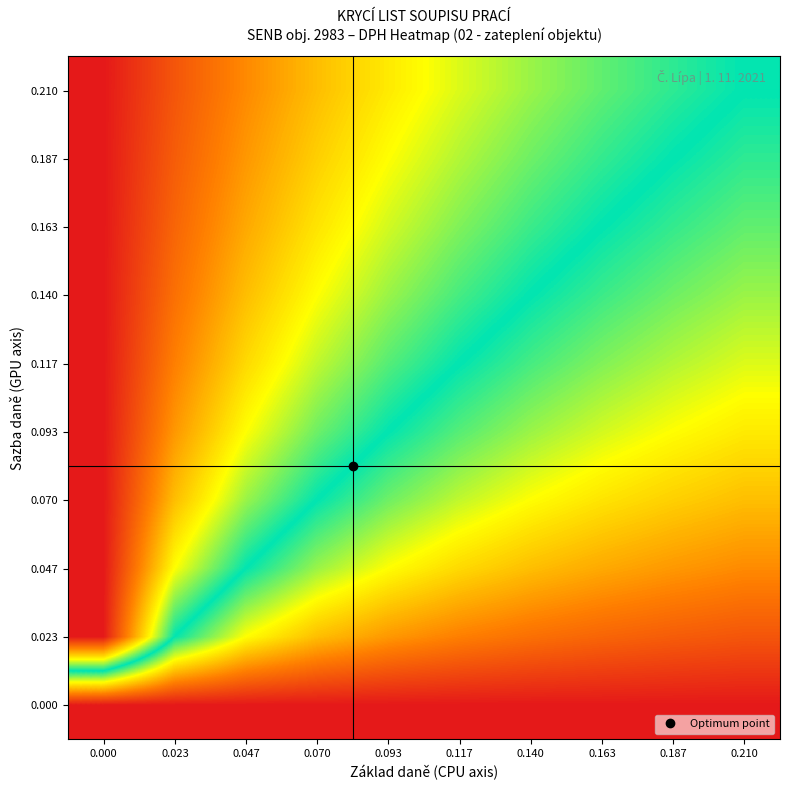

Reading left to right, transcribe all the data shown in this chart.

0.000: 0.000=0.0	0.023=0.0	0.047=0.0	0.070=0.0	0.093=0.0	0.117=0.0	0.140=0.0	0.163=0.0	0.187=0.0	0.210=0.0
0.023: 0.000=0.2	0.023=0.1	0.047=0.1	0.070=0.1	0.093=0.0	0.117=0.0	0.140=0.0	0.163=0.0	0.187=0.0	0.210=0.0
0.047: 0.000=0.2	0.023=0.1	0.047=0.1	0.070=0.1	0.093=0.1	0.117=0.1	0.140=0.1	0.163=0.0	0.187=0.0	0.210=0.0
0.070: 0.000=0.2	0.023=0.2	0.047=0.1	0.070=0.1	0.093=0.1	0.117=0.1	0.140=0.1	0.163=0.1	0.187=0.1	0.210=0.1
0.093: 0.000=0.2	0.023=0.2	0.047=0.1	0.070=0.1	0.093=0.1	0.117=0.1	0.140=0.1	0.163=0.1	0.187=0.1	0.210=0.1
0.117: 0.000=0.2	0.023=0.2	0.047=0.1	0.070=0.1	0.093=0.1	0.117=0.1	0.140=0.1	0.163=0.1	0.187=0.1	0.210=0.1
0.140: 0.000=0.2	0.023=0.2	0.047=0.2	0.070=0.1	0.093=0.1	0.117=0.1	0.140=0.1	0.163=0.1	0.187=0.1	0.210=0.1
0.163: 0.000=0.2	0.023=0.2	0.047=0.2	0.070=0.1	0.093=0.1	0.117=0.1	0.140=0.1	0.163=0.1	0.187=0.1	0.210=0.1
0.187: 0.000=0.2	0.023=0.2	0.047=0.2	0.070=0.2	0.093=0.1	0.117=0.1	0.140=0.1	0.163=0.1	0.187=0.1	0.210=0.1
0.210: 0.000=0.2	0.023=0.2	0.047=0.2	0.070=0.2	0.093=0.1	0.117=0.1	0.140=0.1	0.163=0.1	0.187=0.1	0.210=0.1